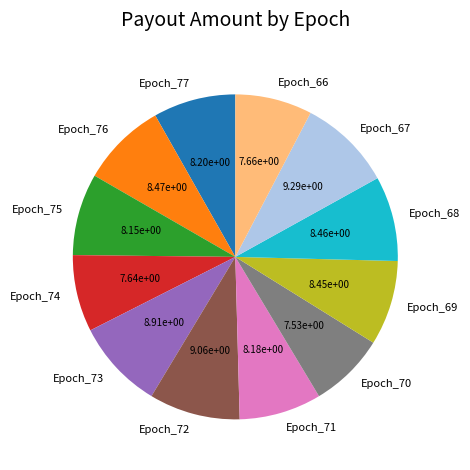

Combined, do Epoch_77 and Epoch_72 account for over 50%?

No